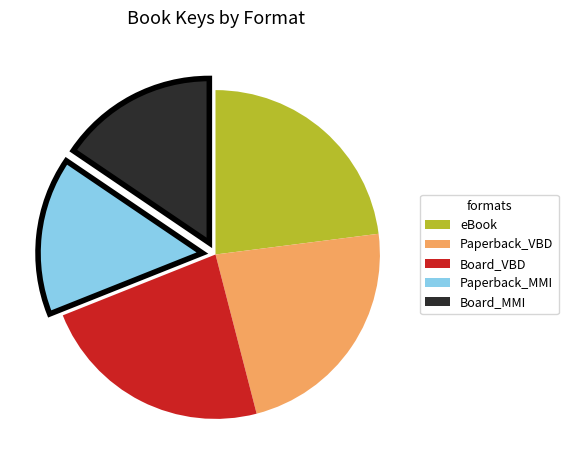

Is there any slice that represents more than half of the pie?

No